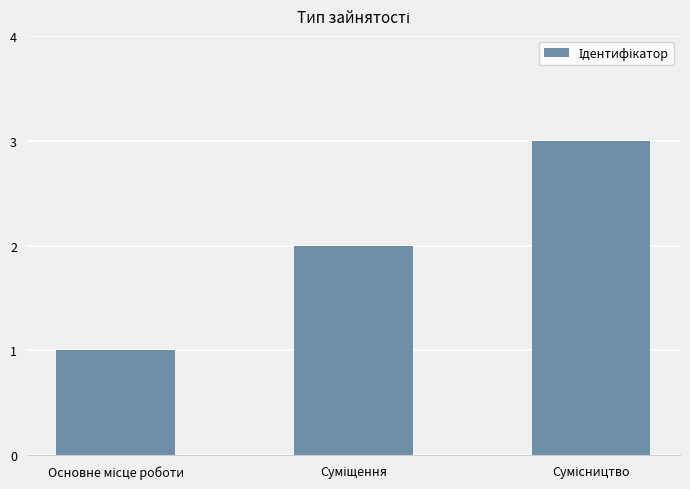

What is the maximum value shown in the chart?

3